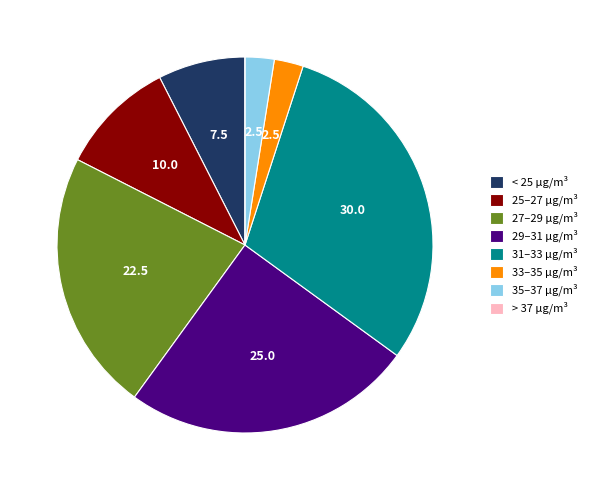

Which slice is the largest?

31–33 µg/m³